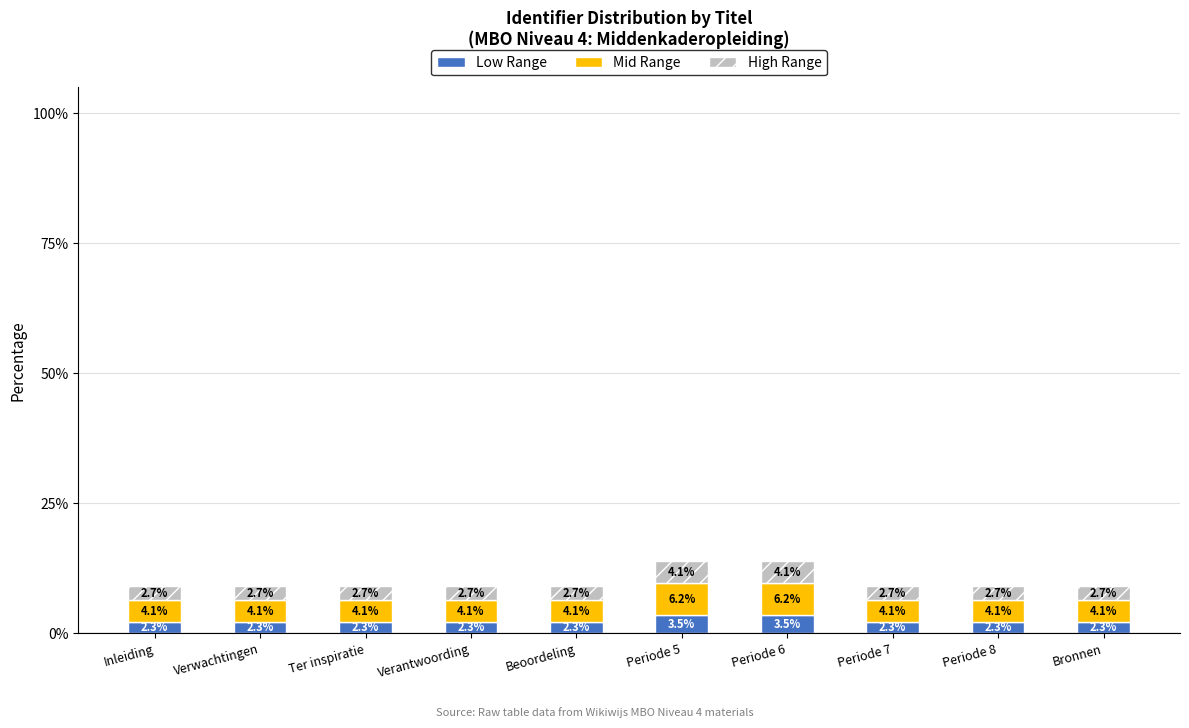

What is the difference between the maximum and minimum values in the Low Range series?

1.2